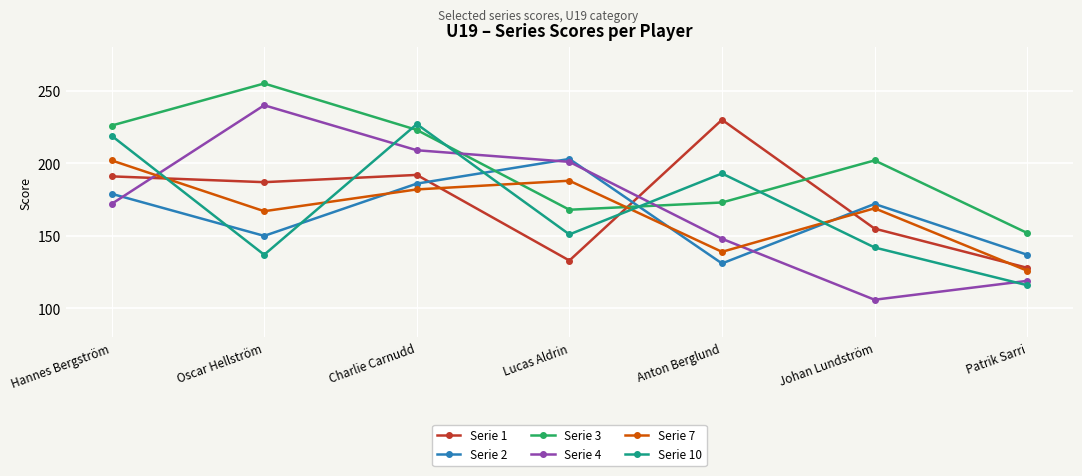

Which label corresponds to the smallest value in the chart?

Johan Lundström